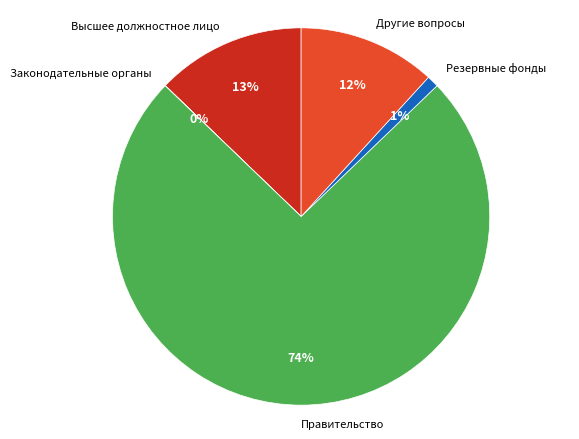

To the nearest percent, what is the average slice percentage?

20%